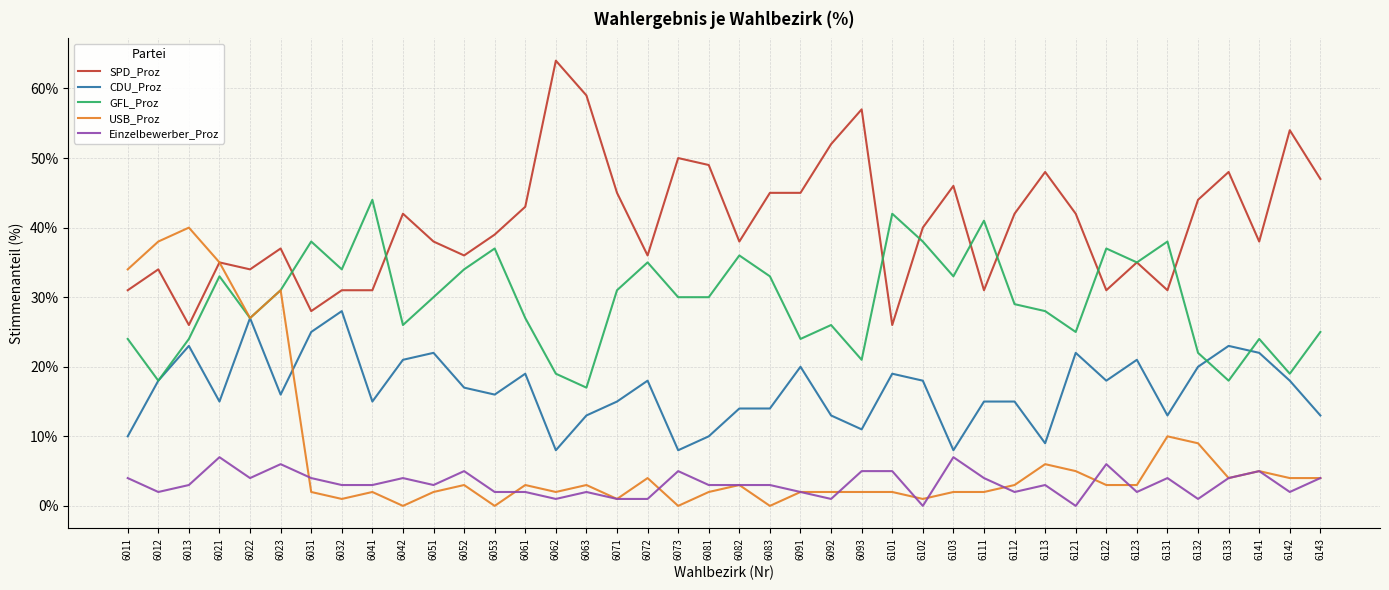

What is the difference between the CDU_Proz values at 6092 and 6091?

7